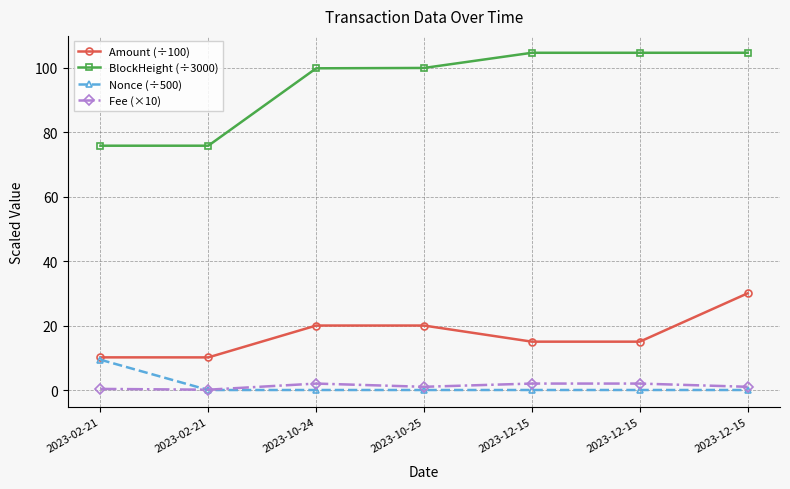

At which label is Fee (×10) closest to 1?

2023-10-25